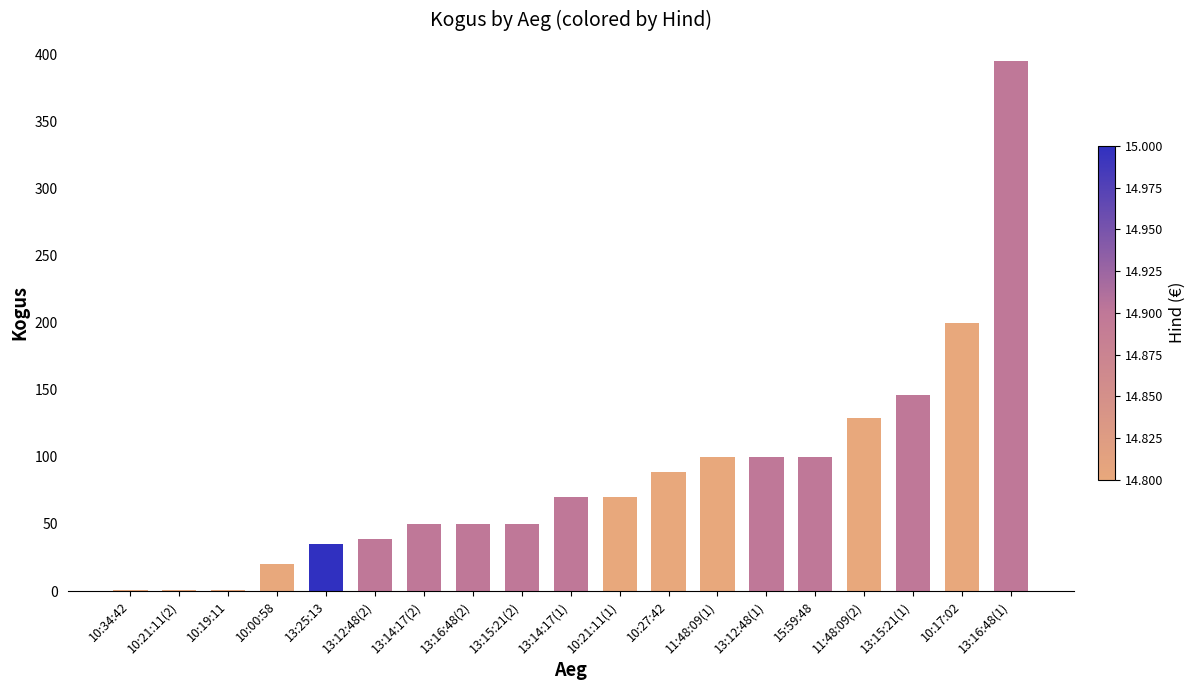

What is the sum of all values?

1646